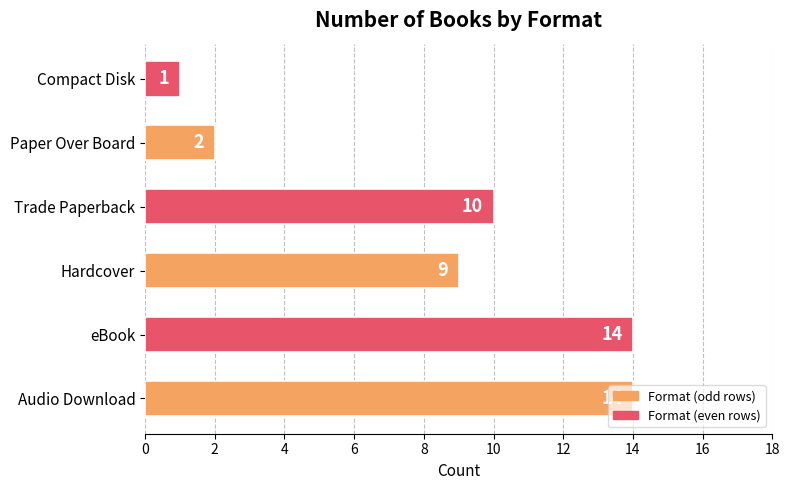

How many values are below 10?

3